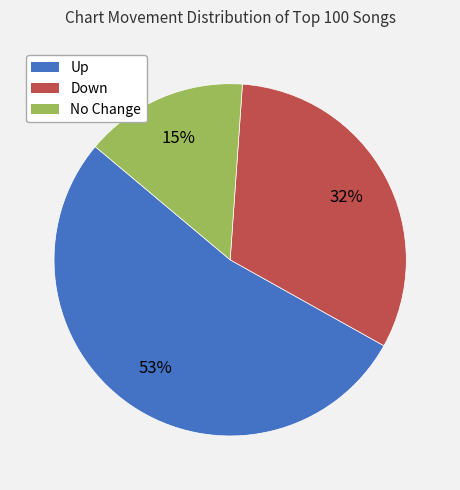

To the nearest percent, what is the difference between the largest and smallest slice percentages?

38%